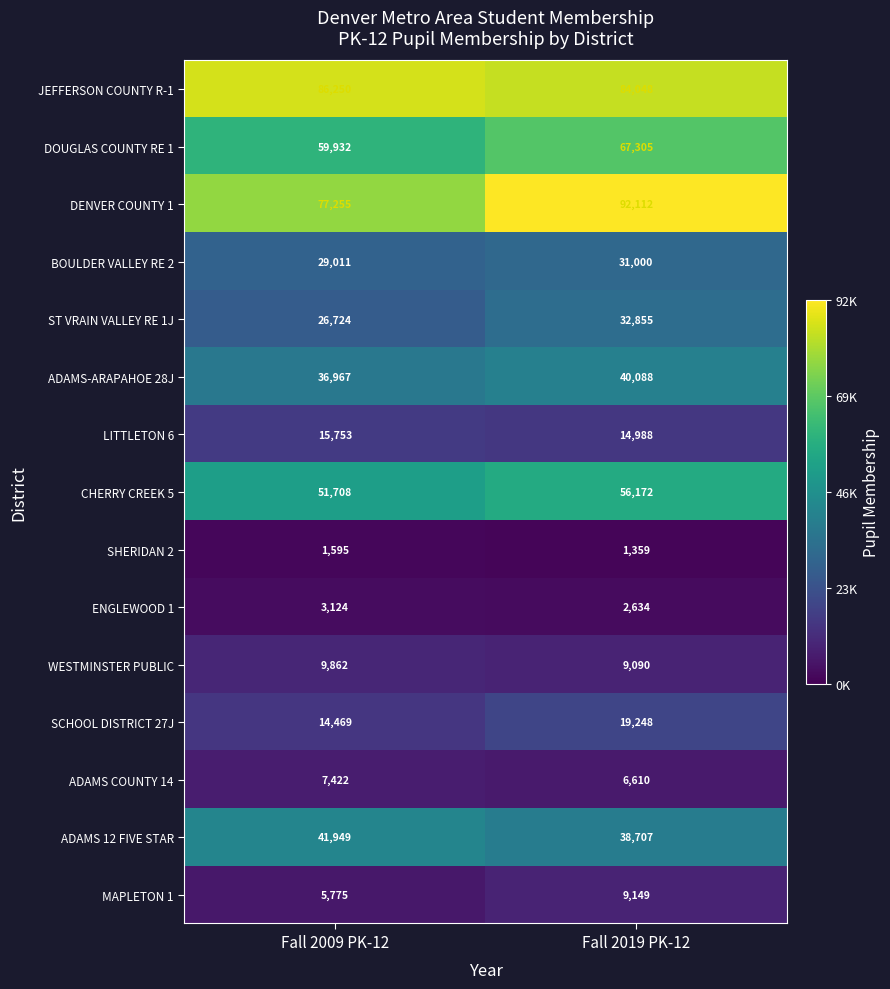

The DOUGLAS COUNTY RE 1 series shows 67305 at Fall 2019 PK-12. True or false?

True